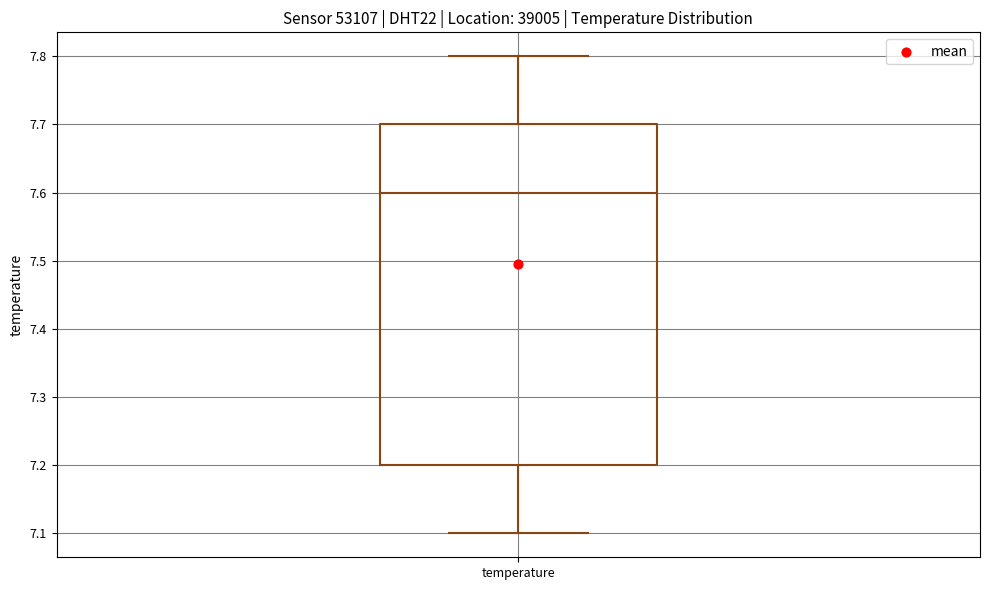

Where does the median line of the box for temperature sit on the y-axis? The values are not printed on the chart, so give them approximately, as read against the axis.

7.6